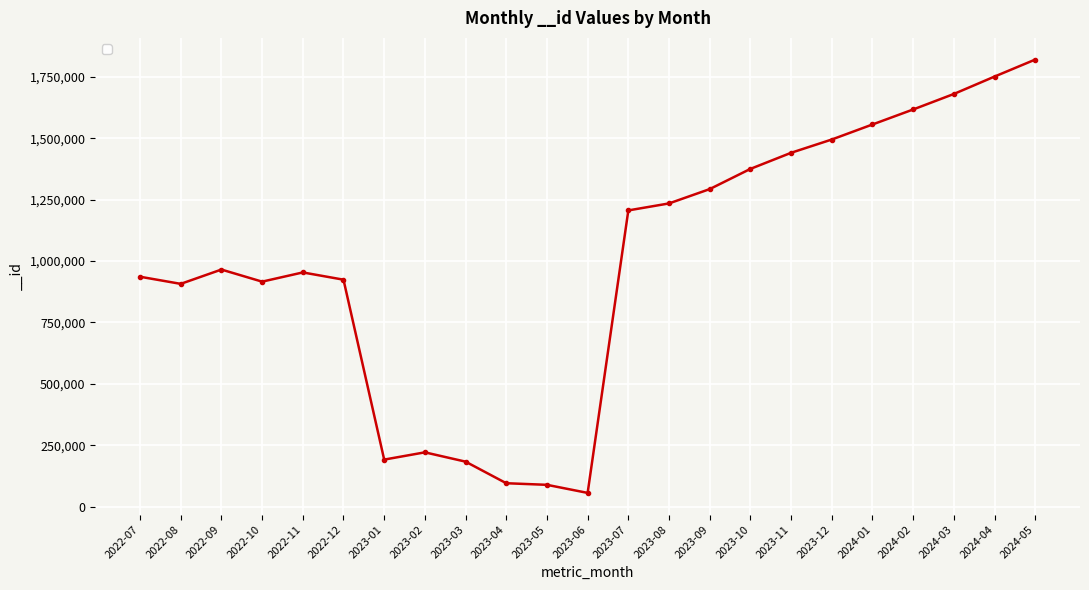

True or false: the data has more than 2 interior local peaks.

True